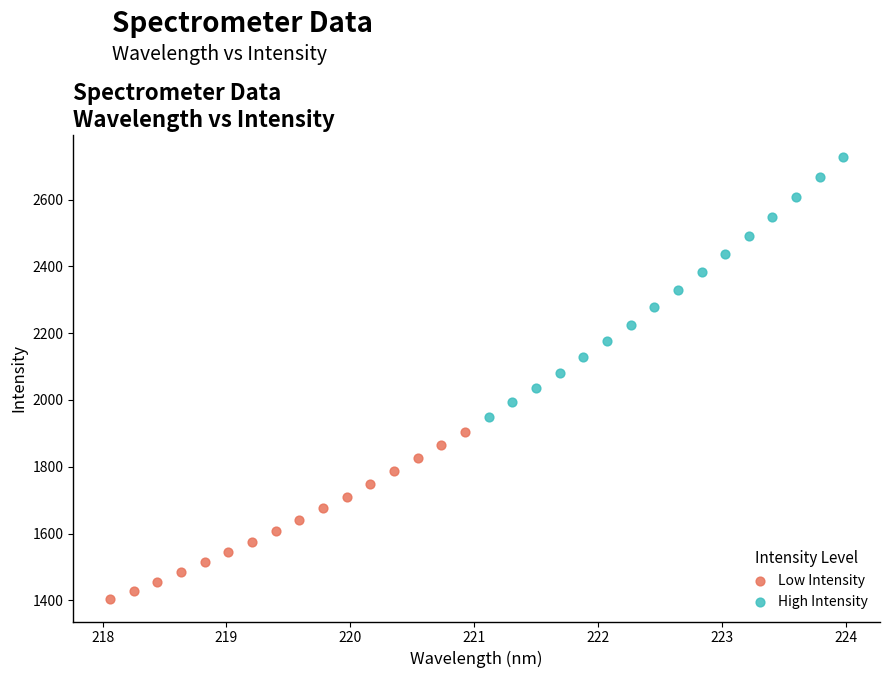

Which series reaches the maximum Y coordinate?

High Intensity